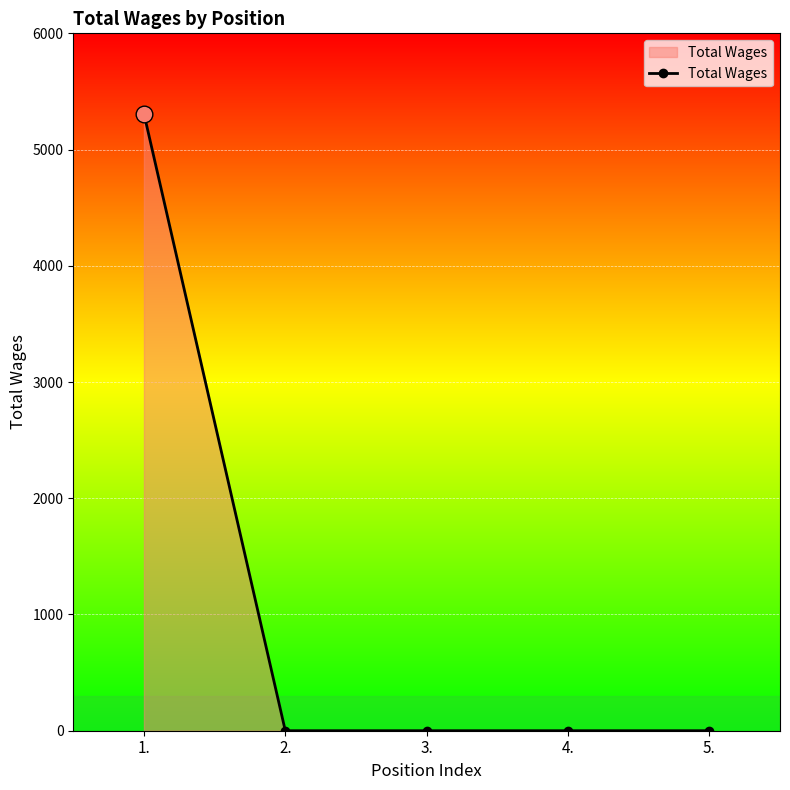

Reading right to left, extract all data points from this chart.

5.=0	4.=0	3.=0	2.=0	1.=5309